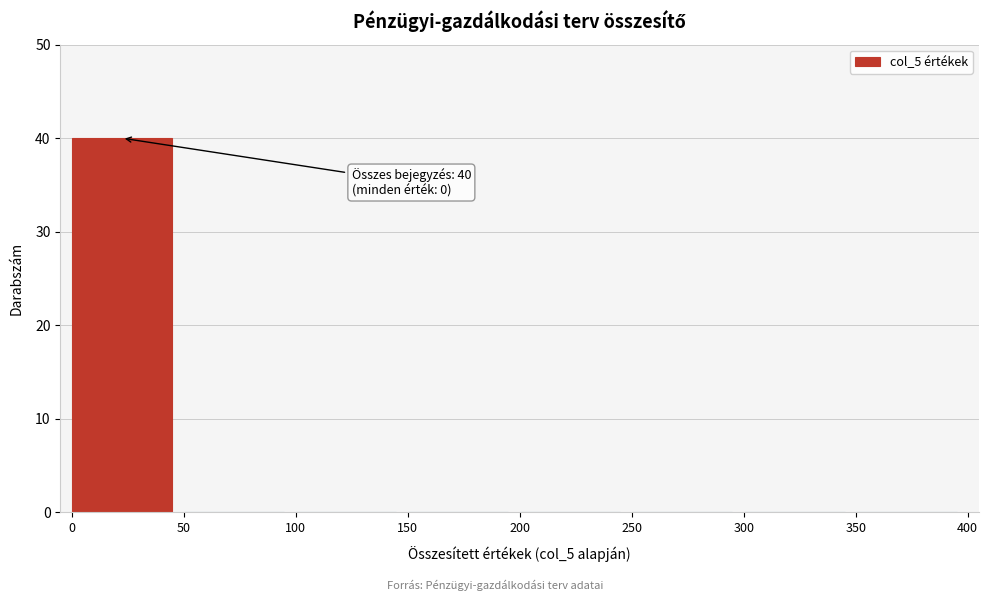

Reading right to left, what are all the values shown in this chart?

350=0	300=0	250=0	200=0	150=0	100=0	50=0	0=40